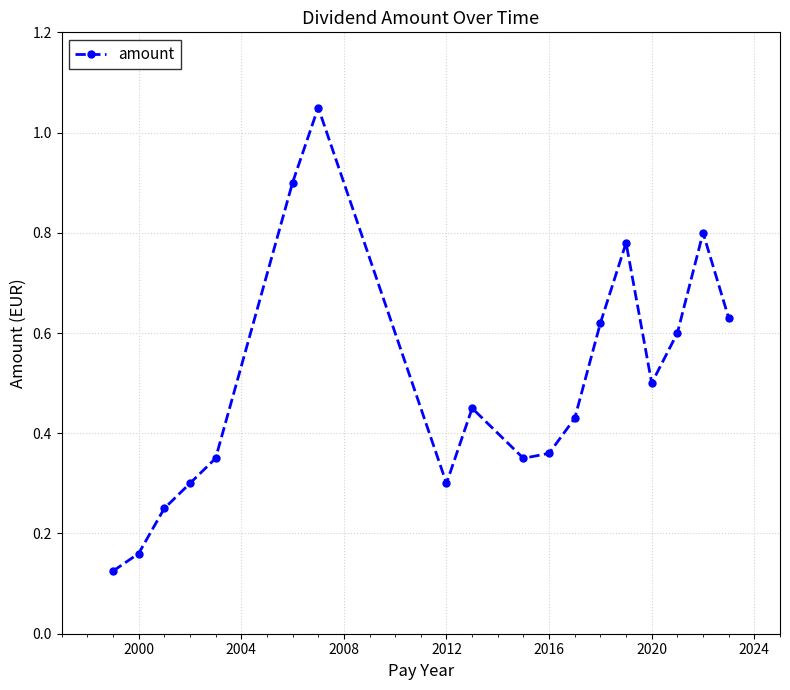

What is the sum of all values?

9.0